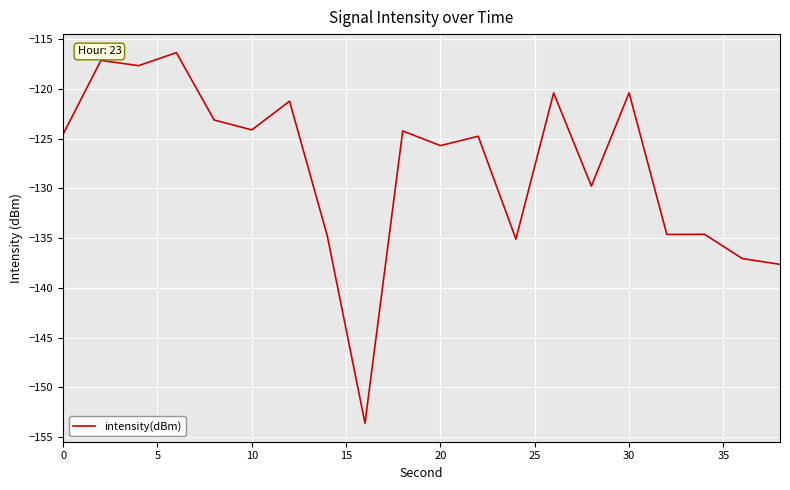

What is the average value?

-127.8